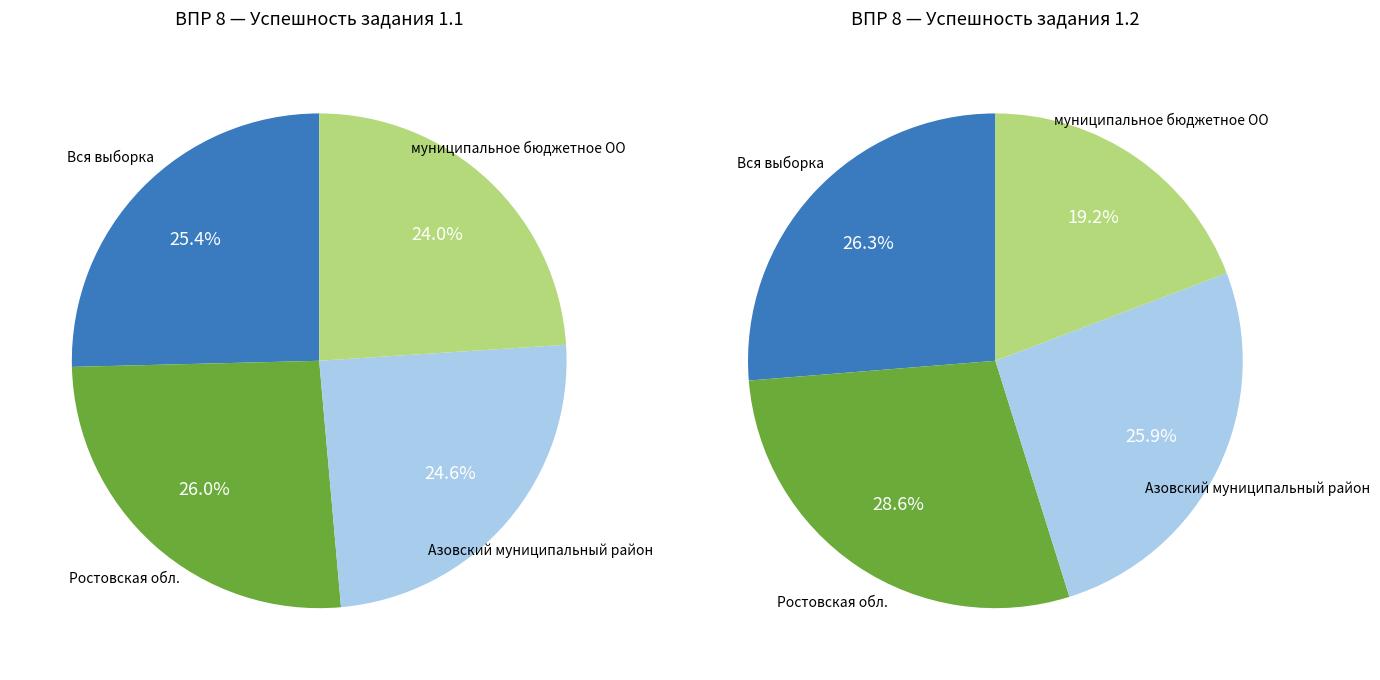

Does Азовский муниципальный район represent more than half of the total?

No